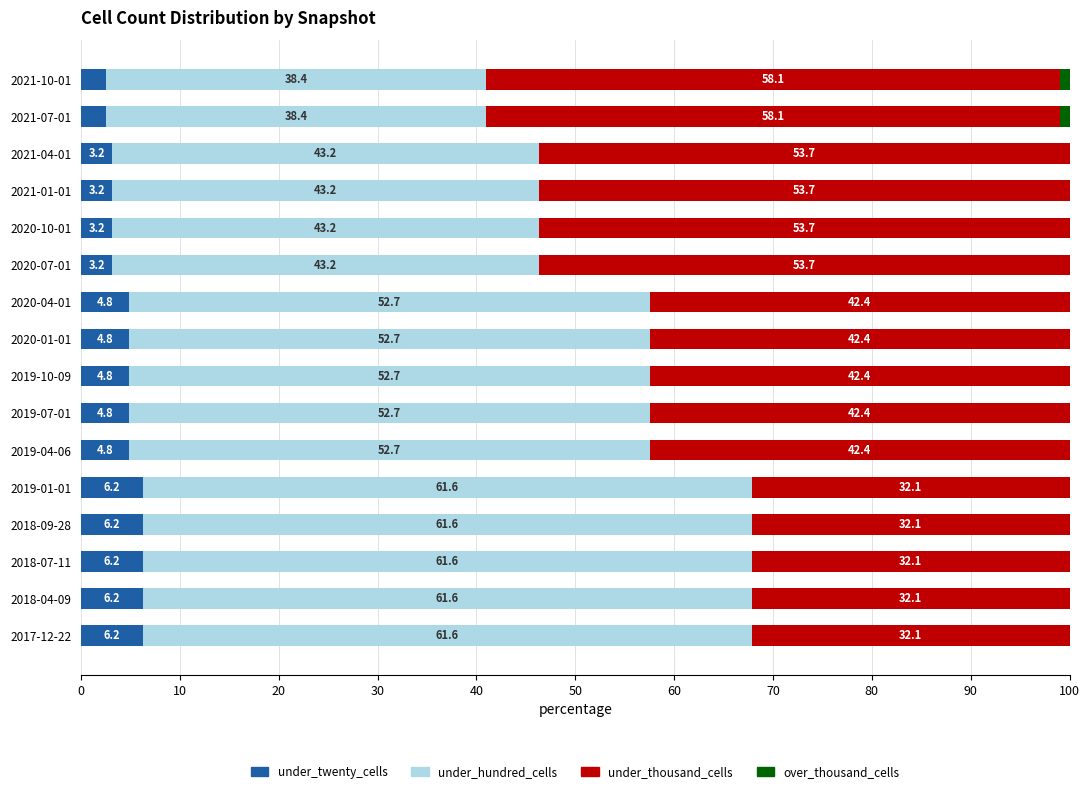

The value of under_twenty_cells at 2020-07-01 is 3.2. True or false?

True